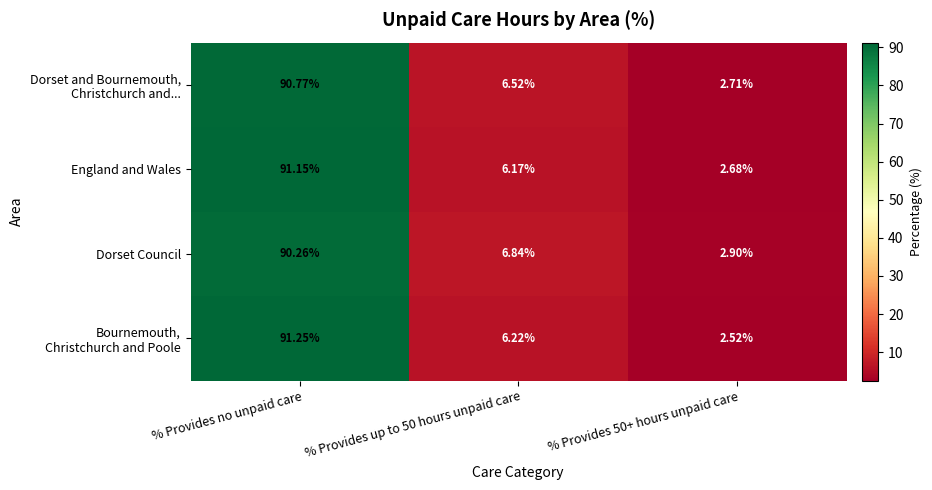

Between % Provides up to 50 hours unpaid care and % Provides 50+ hours unpaid care, which series saw the biggest shift?

Dorset Council